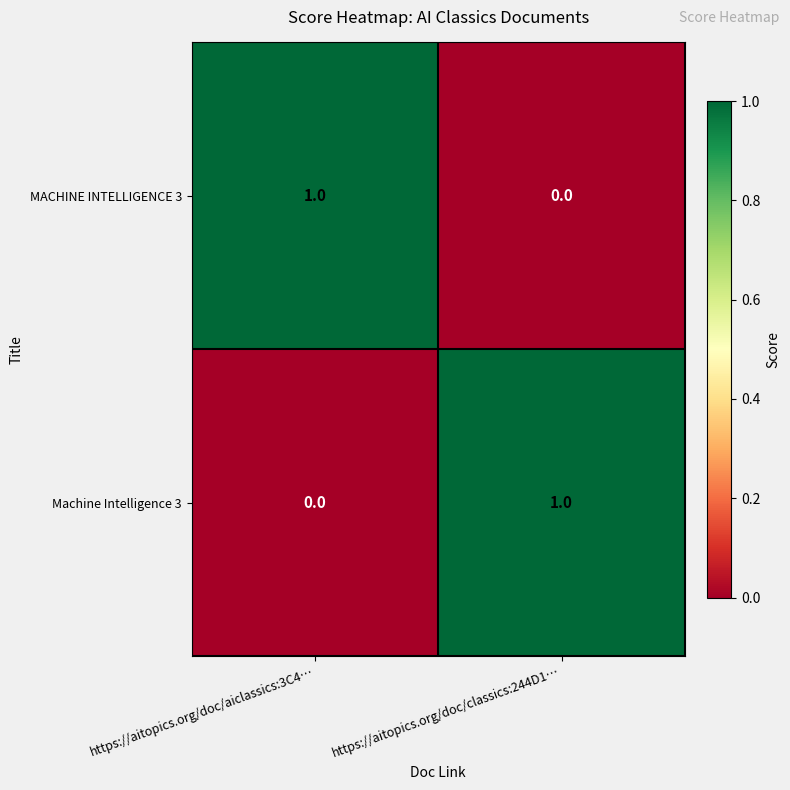

Is the value of MACHINE INTELLIGENCE 3 at https://aitopics.org/doc/aiclassics:3C4… greater than the value of Machine Intelligence 3 at https://aitopics.org/doc/aiclassics:3C4…?

Yes